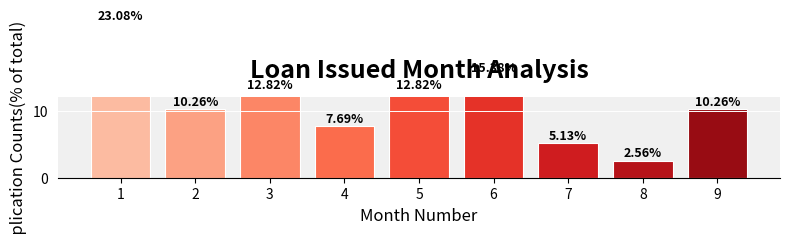

Approximately how many times larger is the value at 6 compared to 1?

0.7